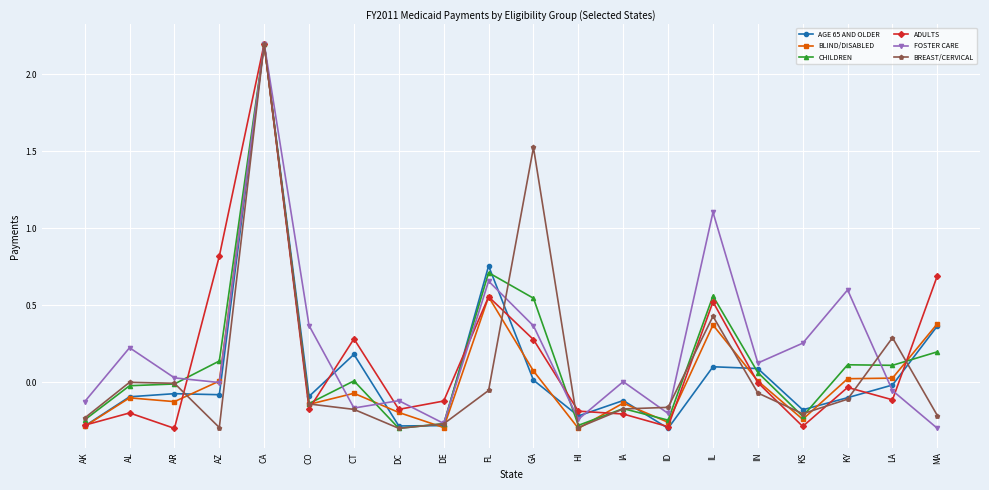

What is the total value across all series at DC?

-1.4